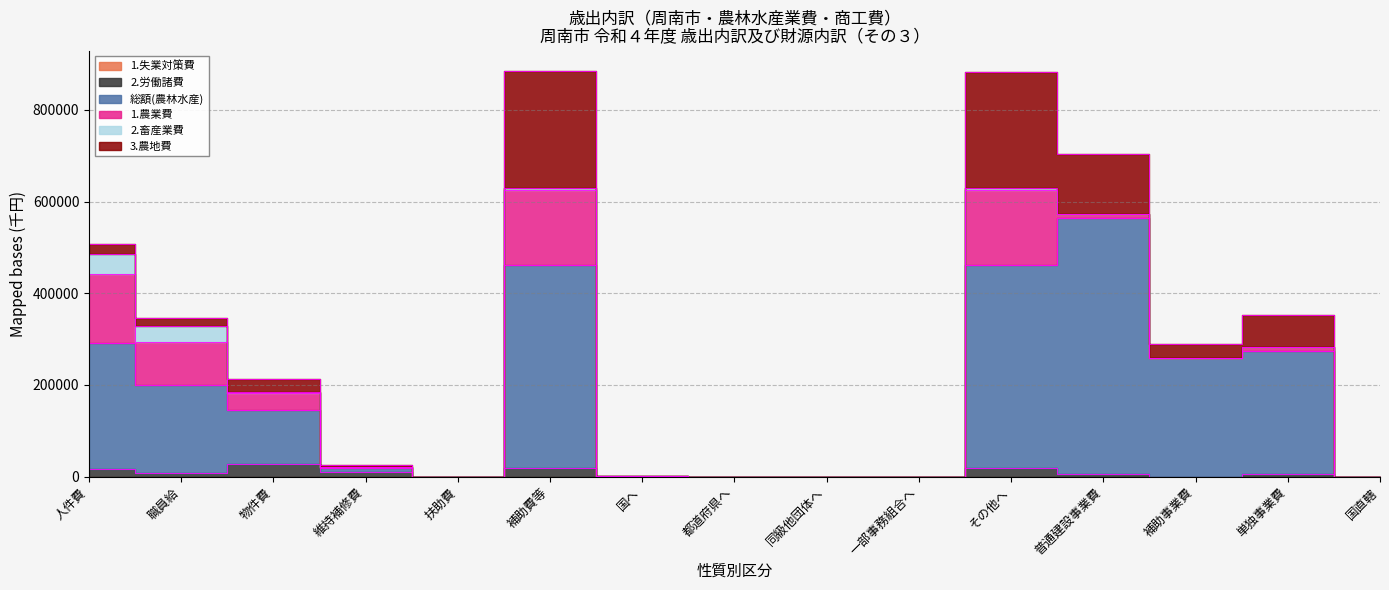

How many series are shown in this chart?

6